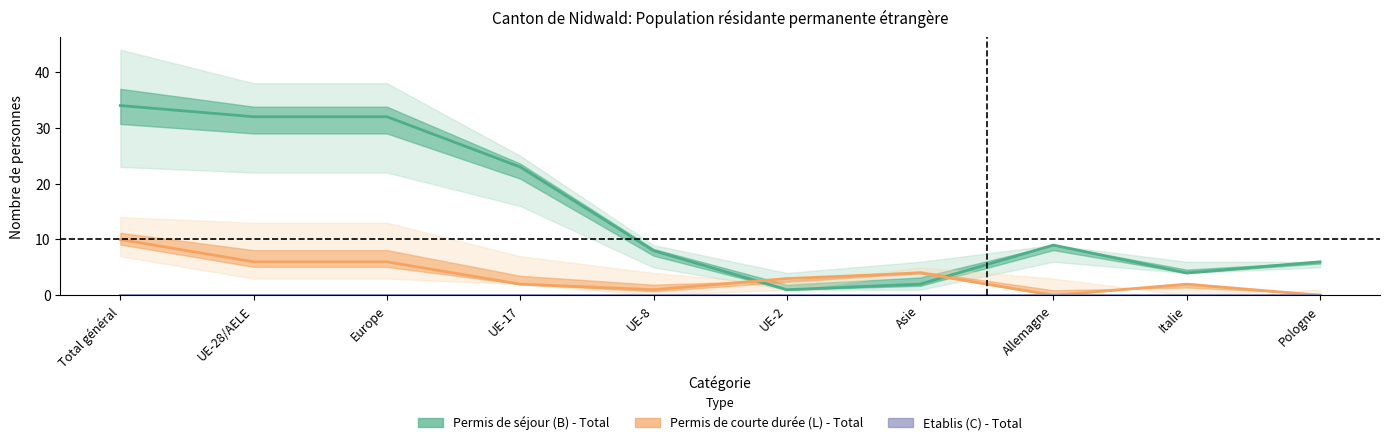

True or false: Permis de courte durée (L) - Total has a value of 0 at Pologne.

True